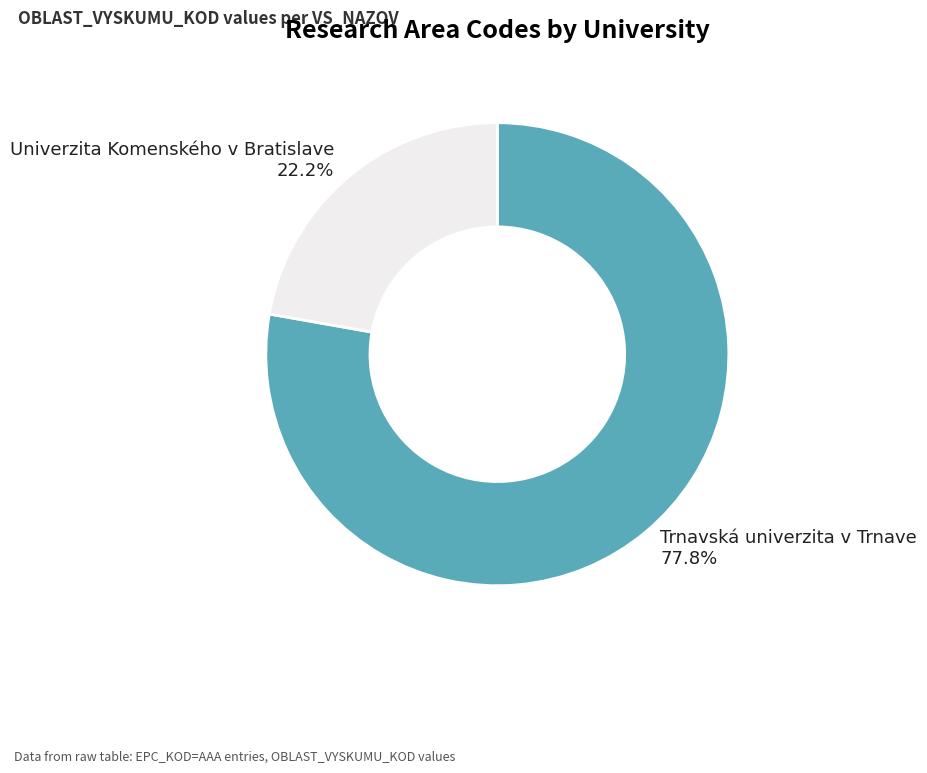

To the nearest percent, what is the difference between the largest and smallest slice percentages?

56%